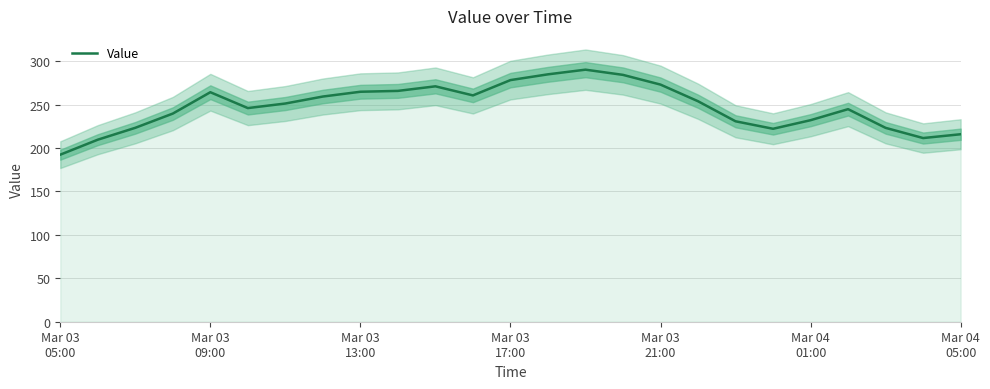

What is the minimum value for Value?

192.3